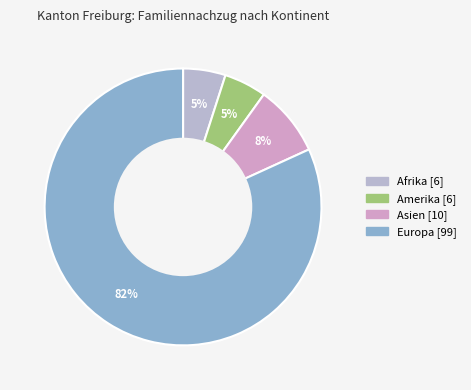

To the nearest percent, what is the difference between the largest and smallest slice percentages?

77%